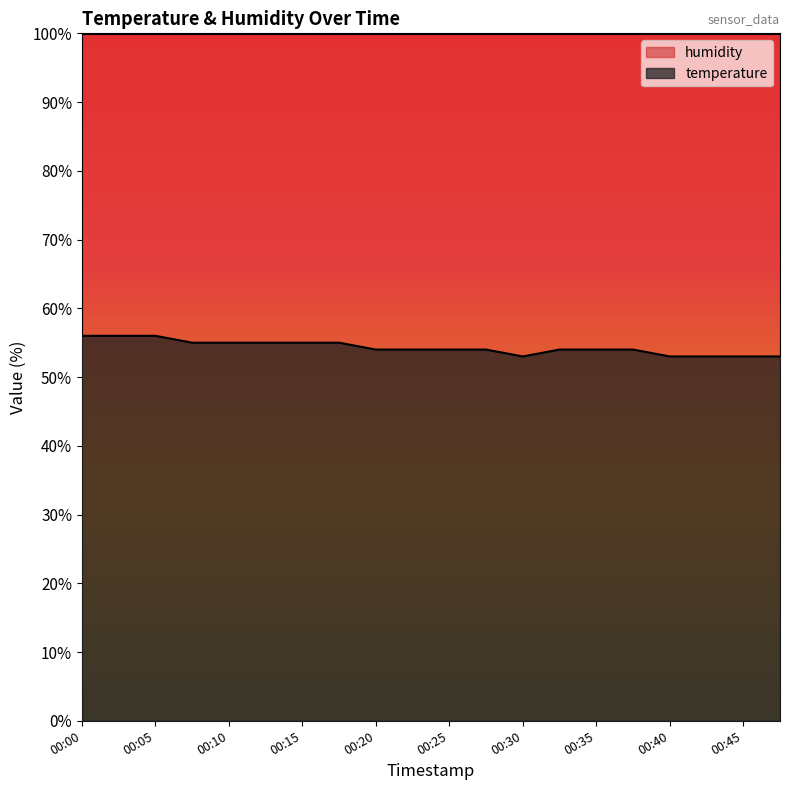

What is the change in value from 00:13 to 00:23?

-1.0